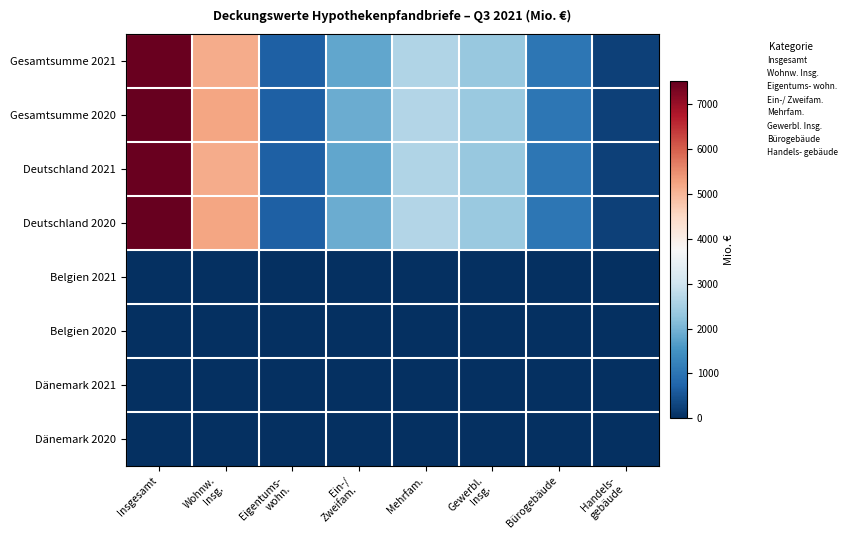

Which series has the largest range (max minus min)?

Gesamtsumme 2020